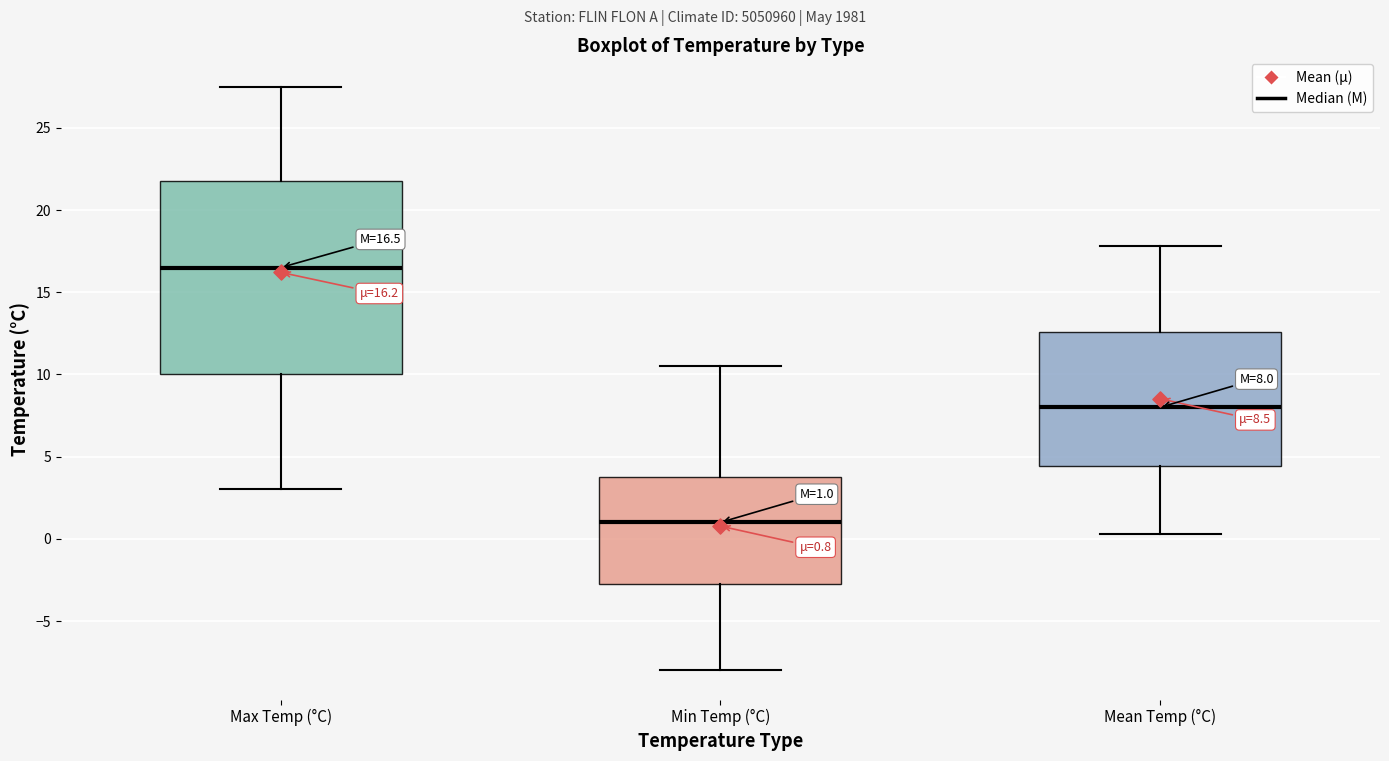

Which box has the highest median line?

Max Temp (°C)